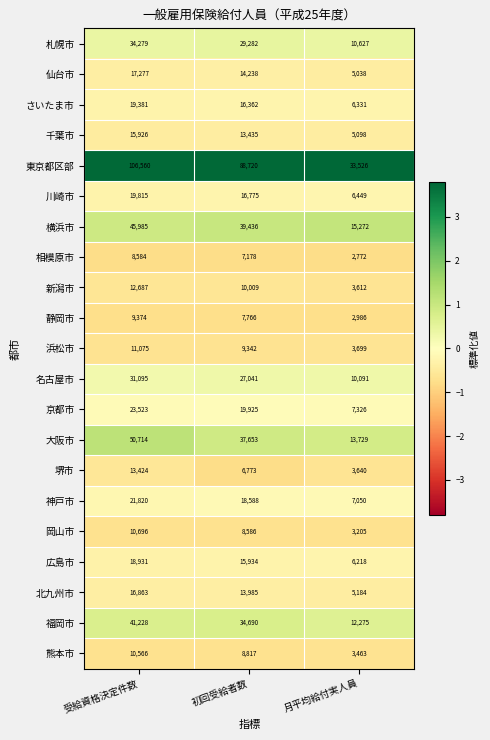

Where is 岡山市 nearest to the value 6950?

初回受給者数